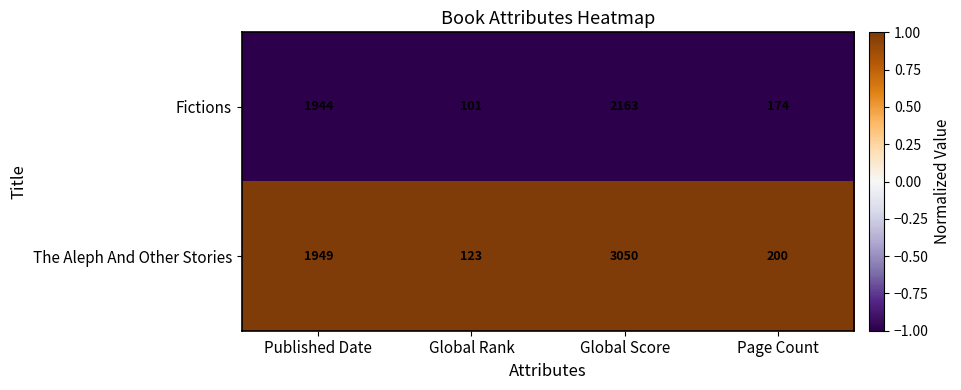

At Global Score, list the series in order from largest to smallest.

The Aleph And Other Stories, Fictions